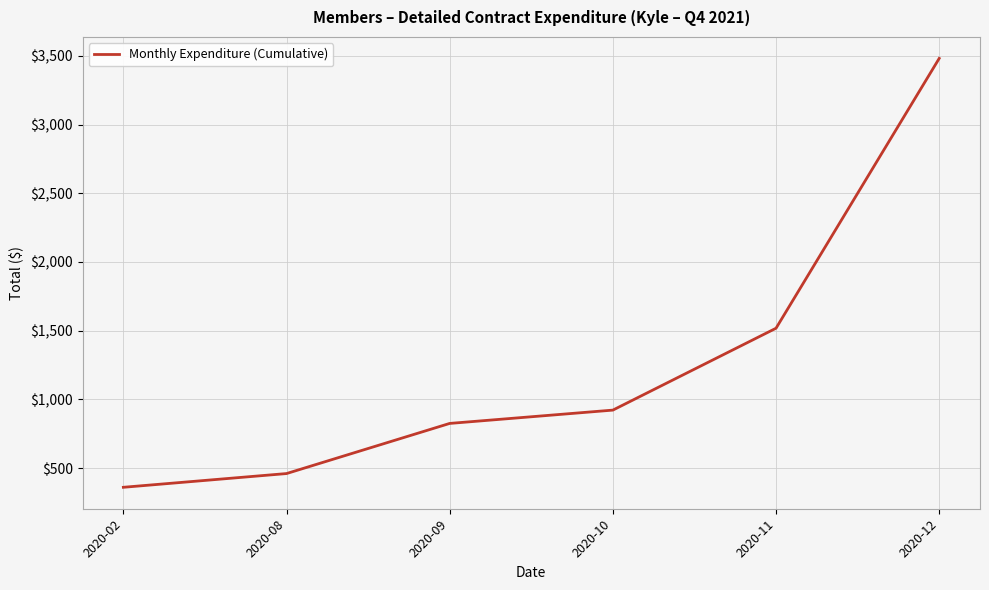

Rank the categories by value from highest to lowest.

2020-12, 2020-11, 2020-10, 2020-09, 2020-08, 2020-02